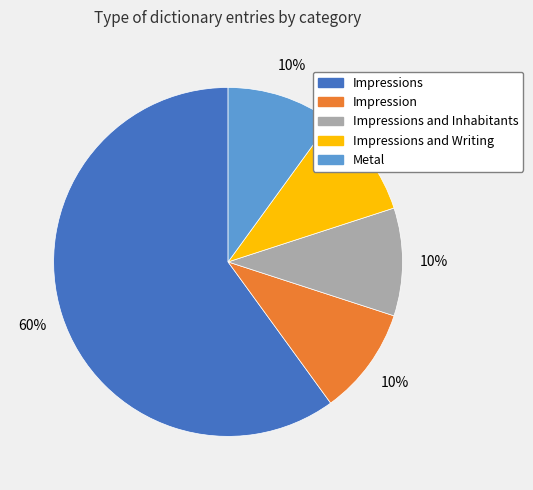

Is there any slice that represents more than half of the pie?

Yes